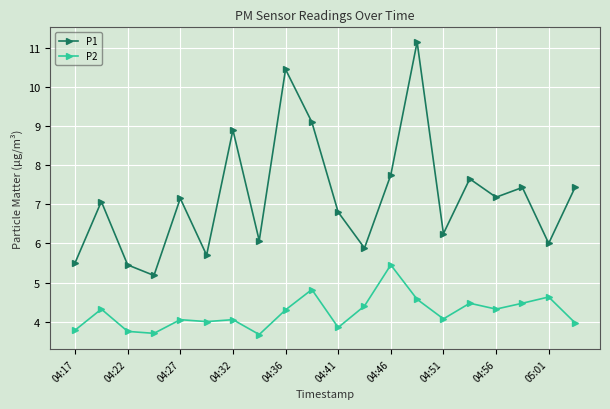

List the series in order of their overall mean, lowest first.

P2, P1